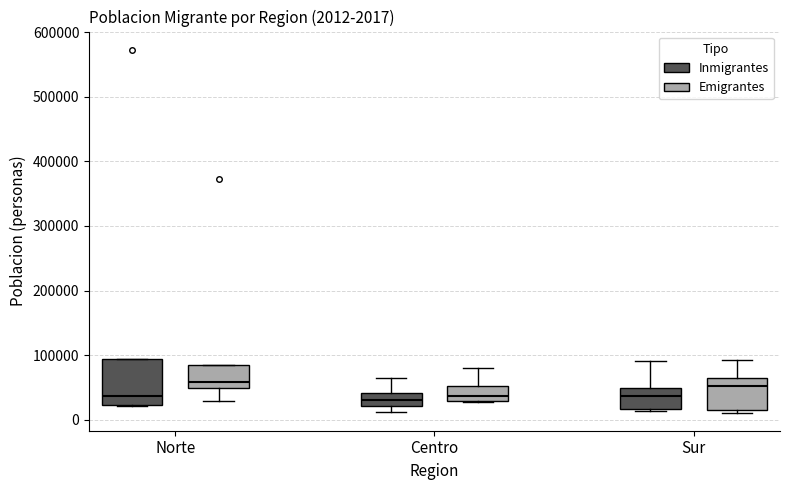

Comparing the boxes themselves (not the whiskers), which one is the tallest?

Norte (Inmigrantes)